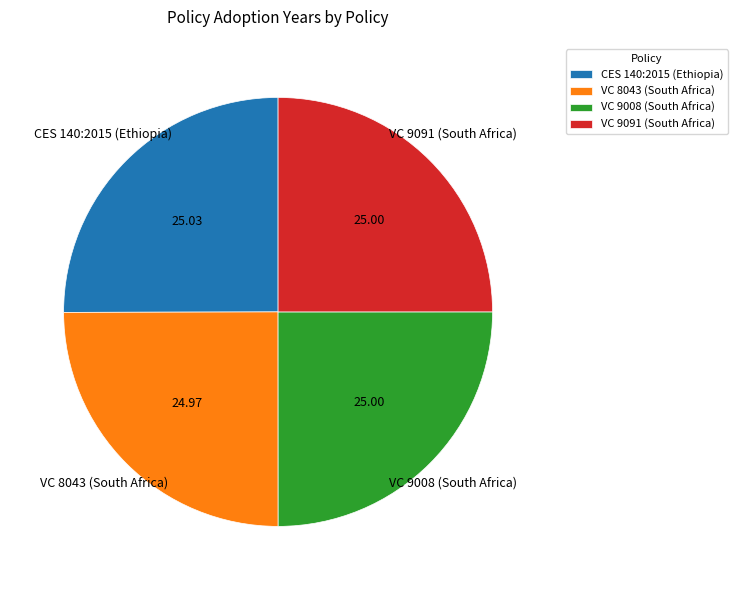

Does any single category account for the majority?

No